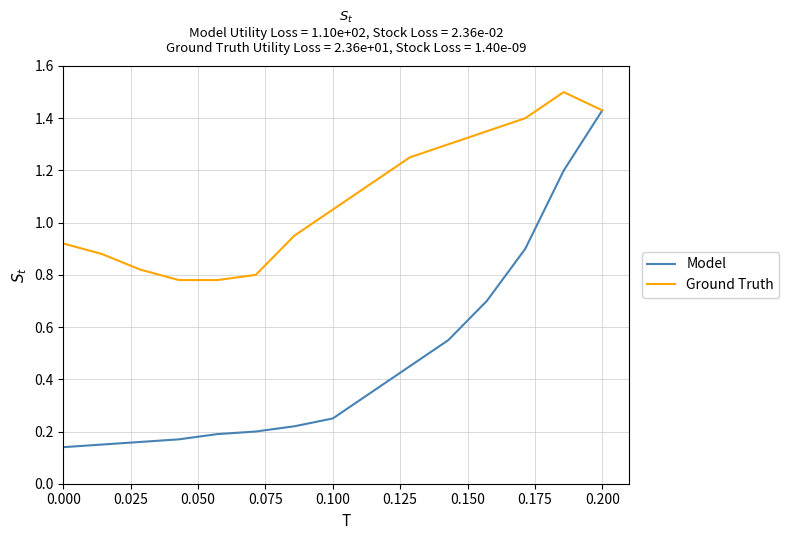

Rank the series by their average value, from highest to lowest.

Ground Truth, Model